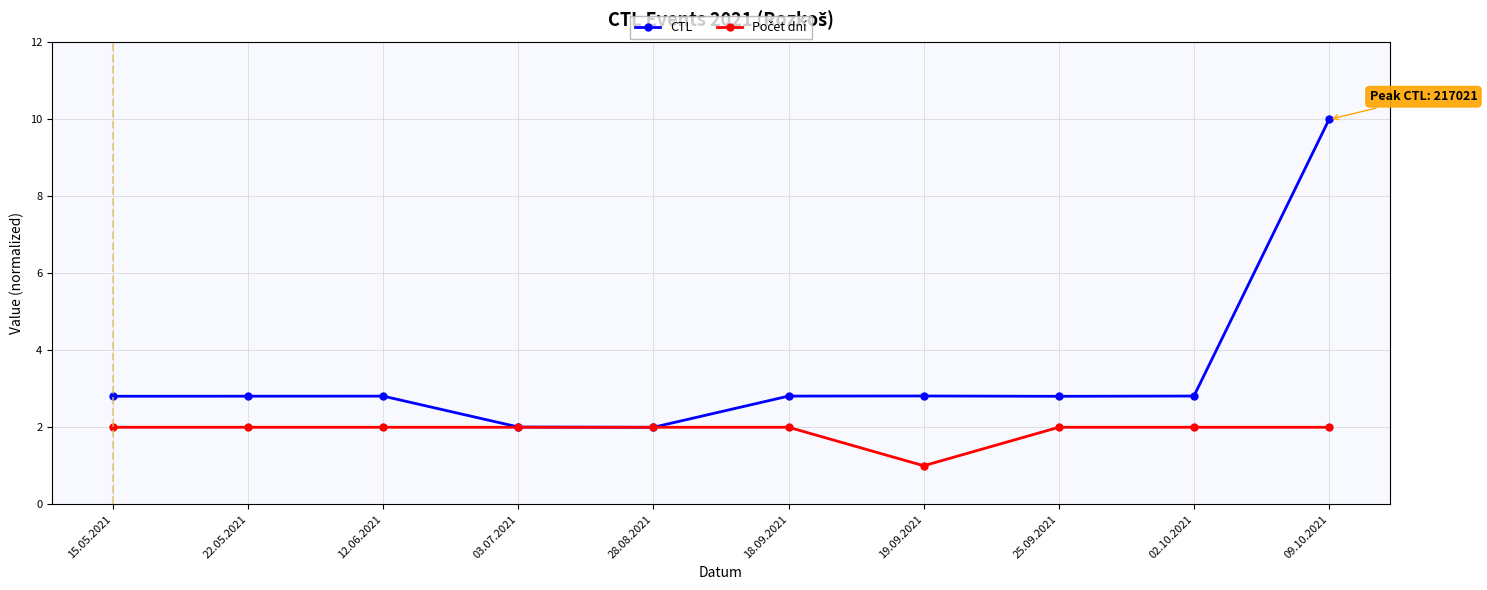

What is the difference between the highest and lowest values at 12.06.2021?

0.8